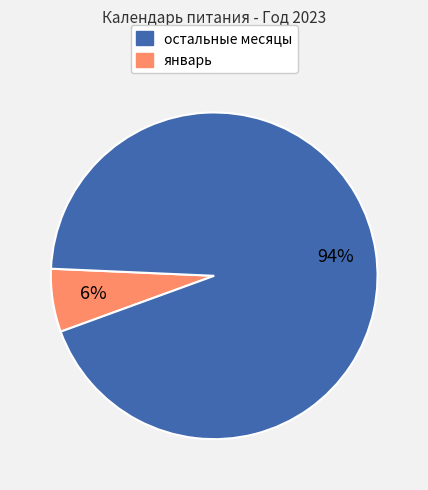

Is there a majority slice in this chart?

Yes